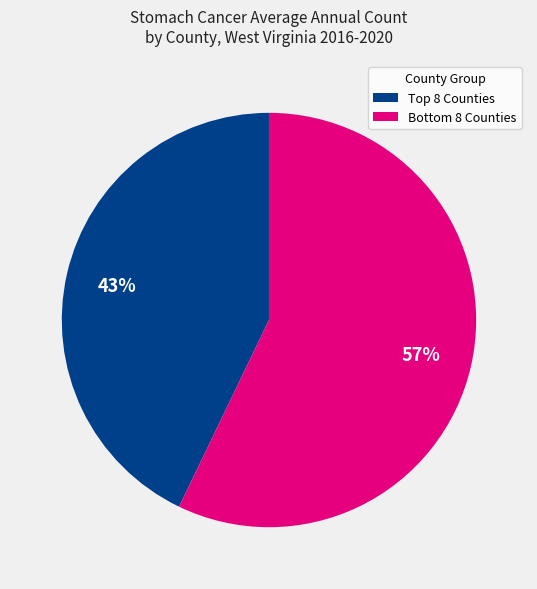

Which category has the biggest portion of the pie?

Bottom 8 Counties